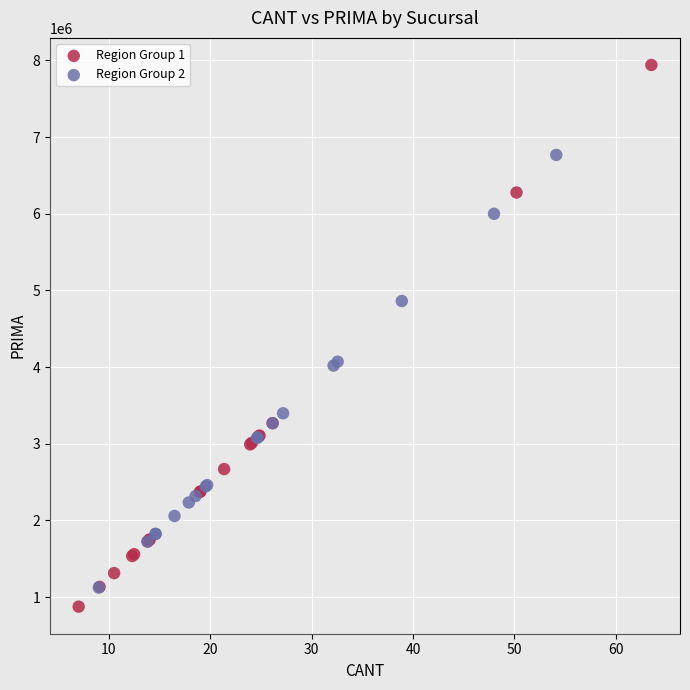

Which series has the largest Y range (max minus min)?

Region Group 1